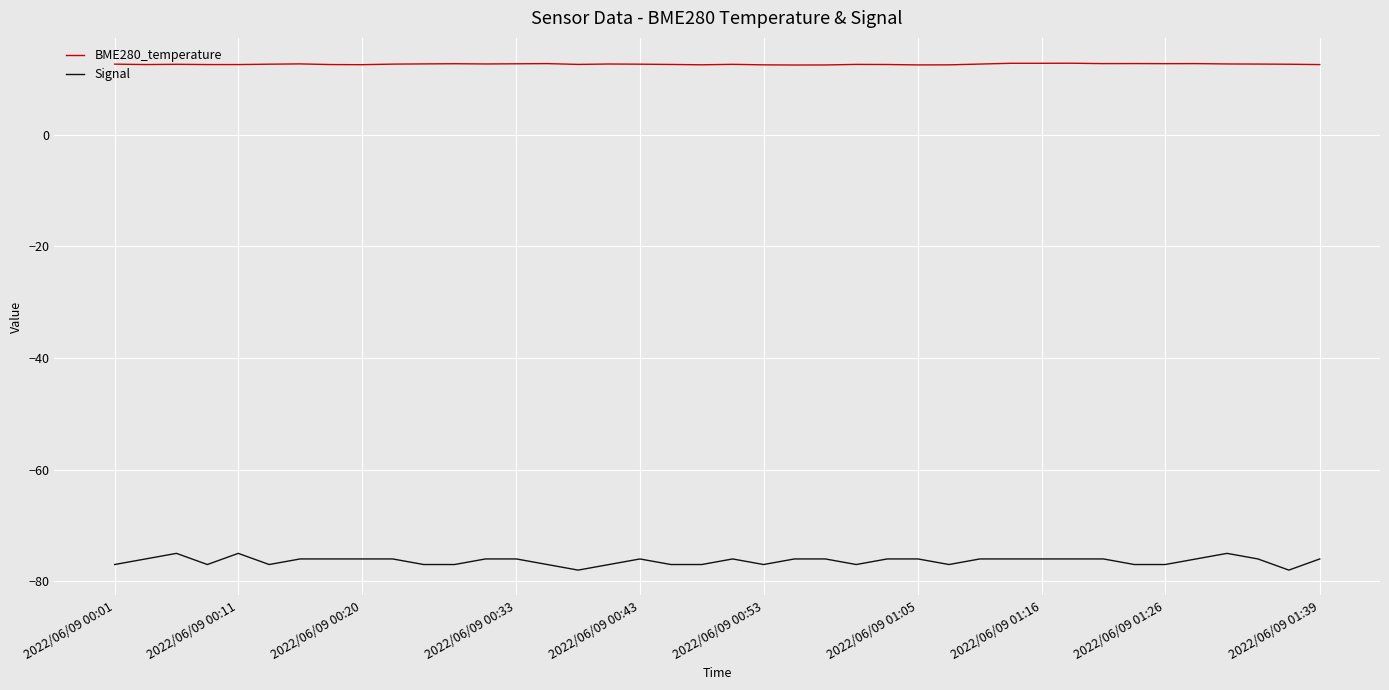

How many distinct data groups are displayed?

2